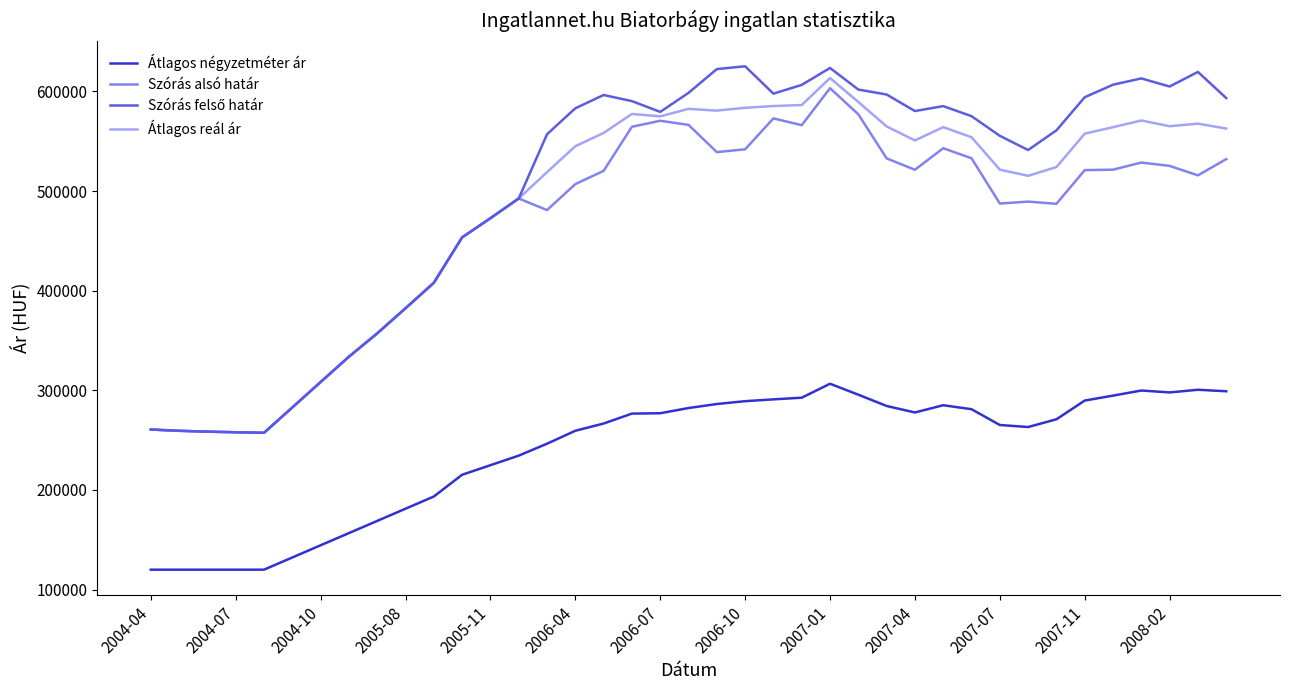

Which series has the largest range (max minus min)?

Szórás felső határ